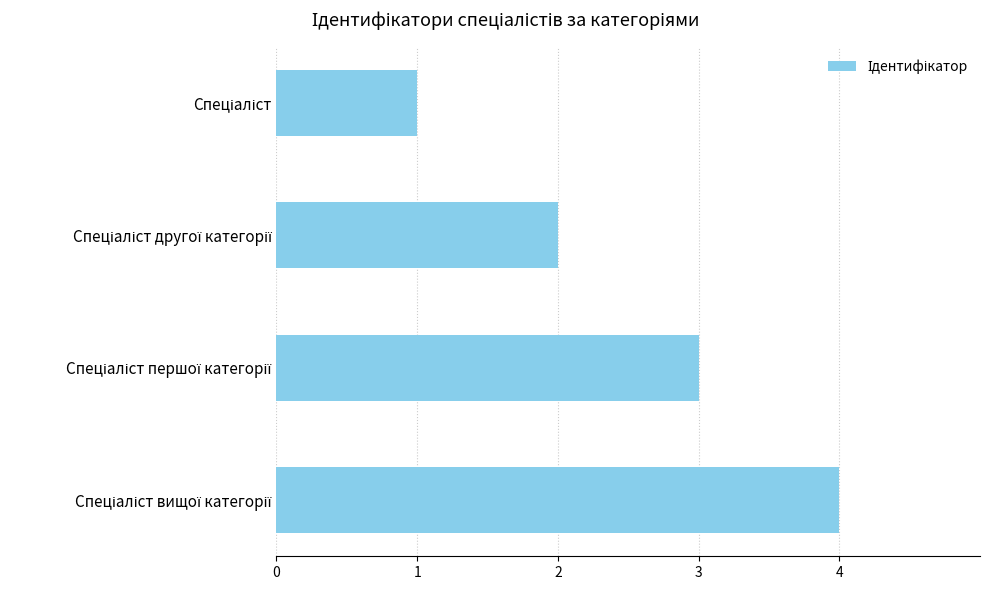

What is the greatest value displayed?

4